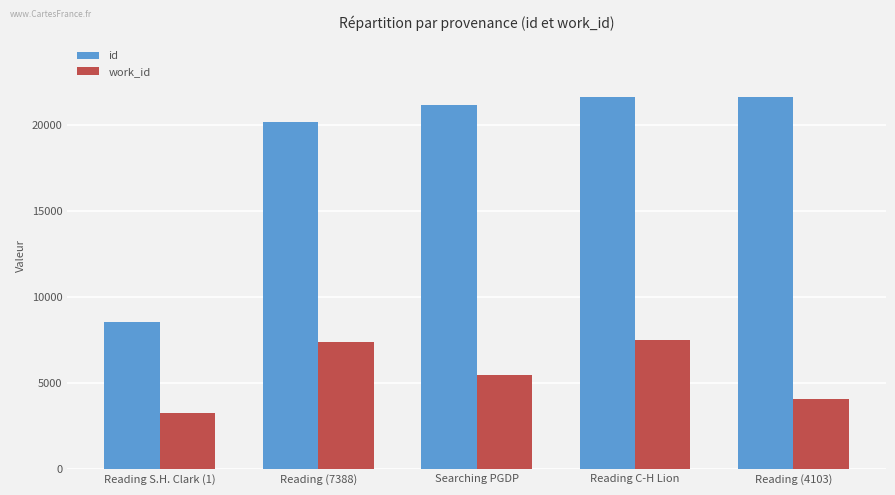

Rank the series by their maximum value, from highest to lowest.

id, work_id